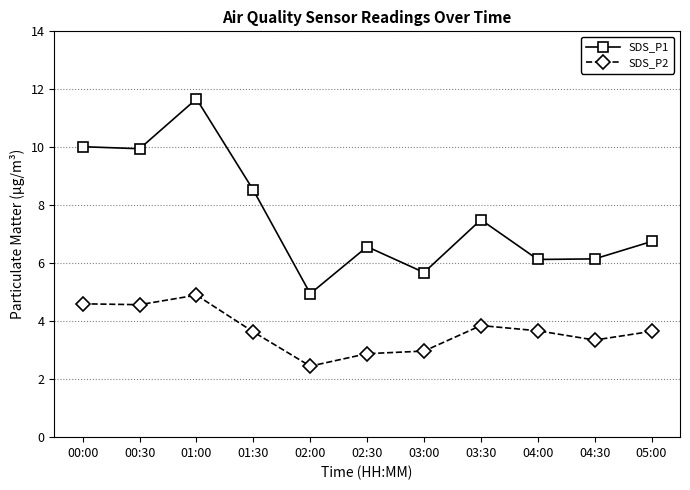

What is the difference between the maximum and minimum values in the SDS_P1 series?

6.7